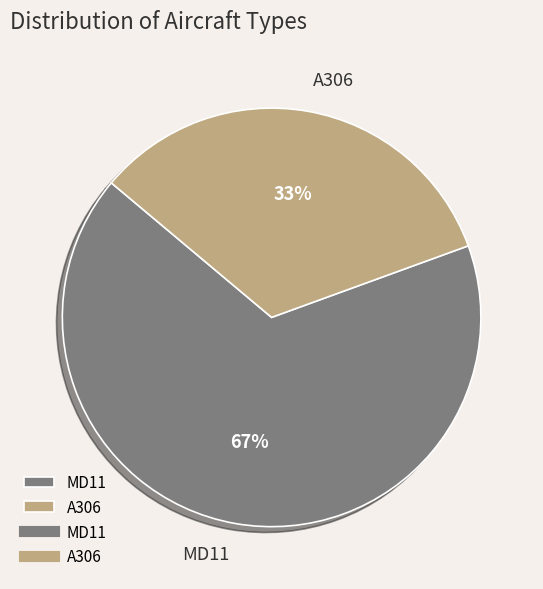

Between A306 and MD11, which is larger?

MD11